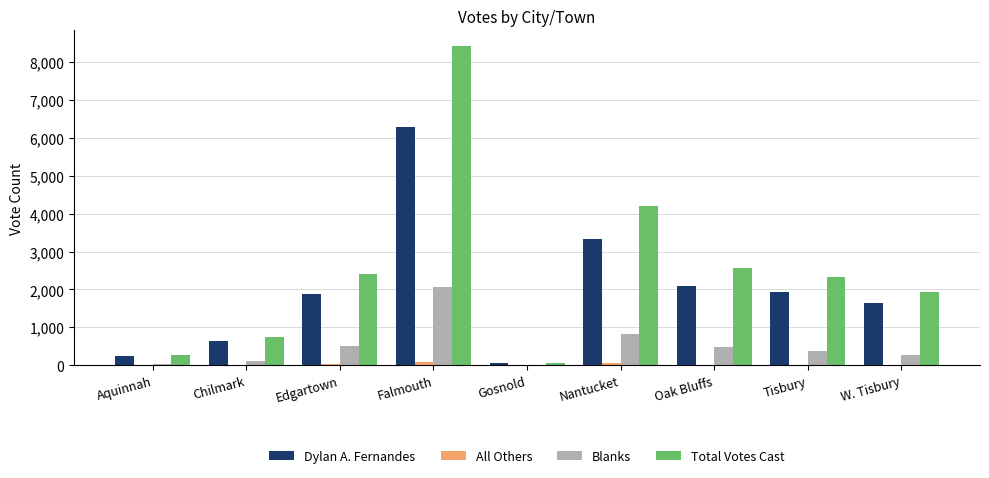

At which category is the sum across all series the highest?

Falmouth